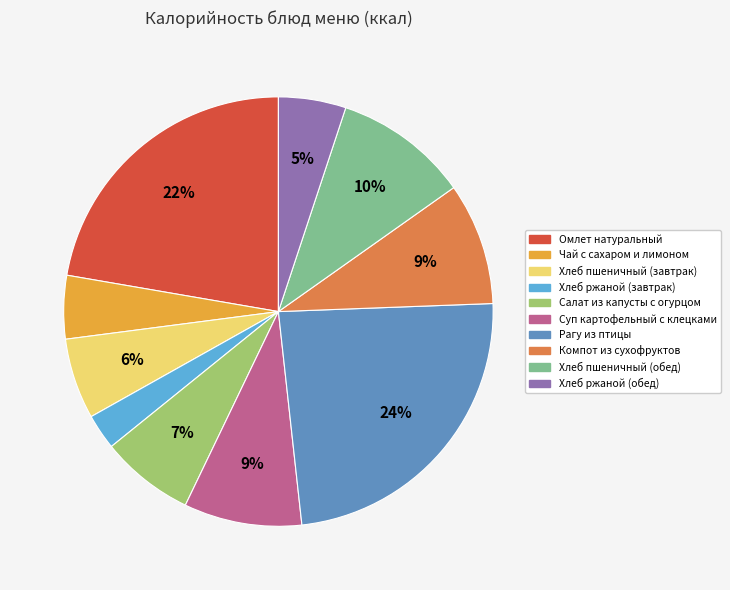

To the nearest percent, what percentage of the pie is Суп картофельный с клецками?

9%